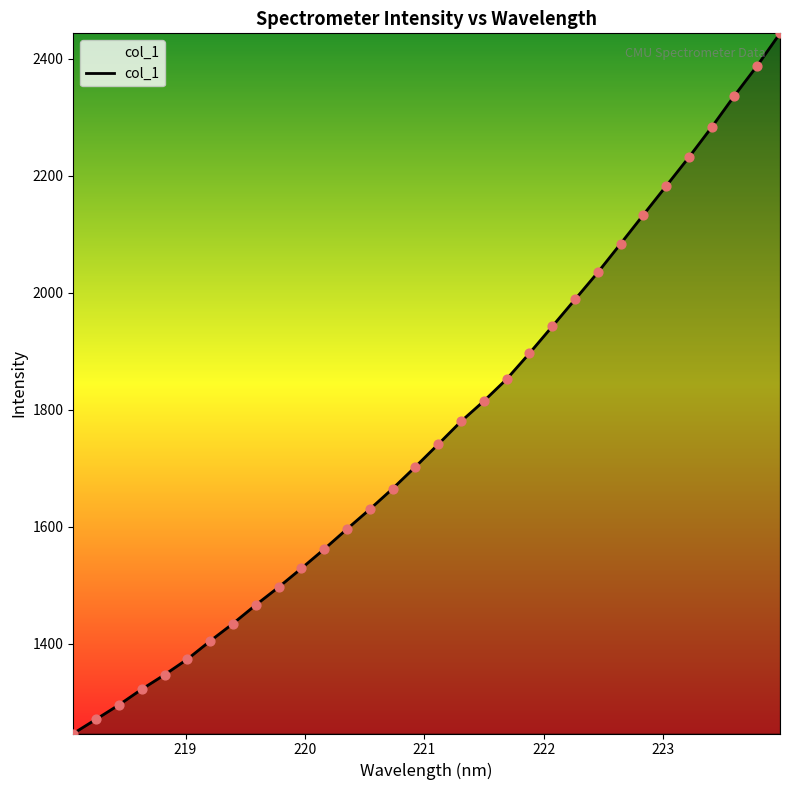

What is the maximum value shown in the chart?

2443.8